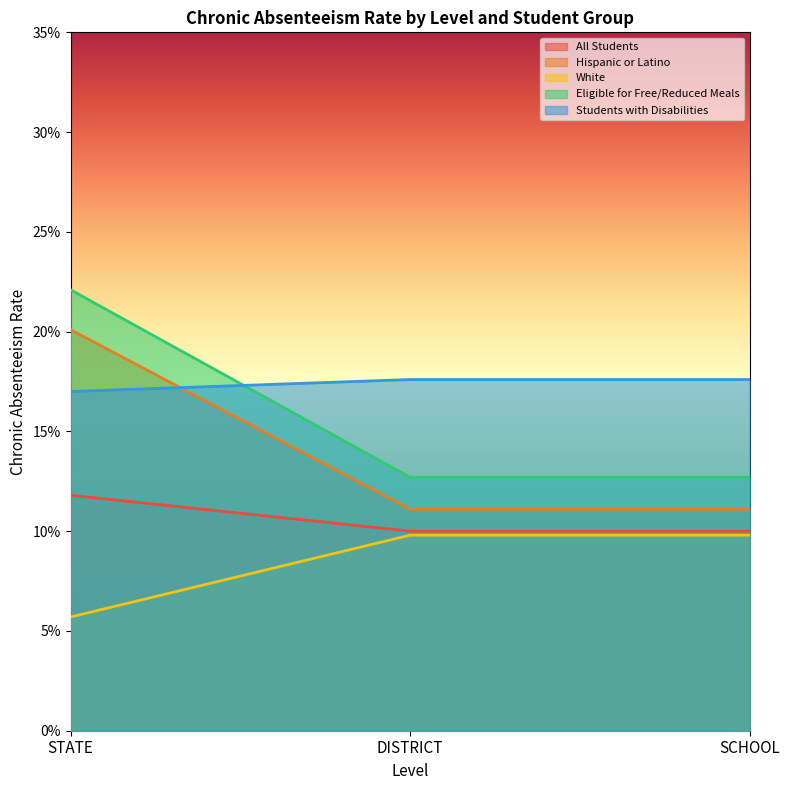

Which series has the widest spread of values?

Eligible for Free/Reduced Meals